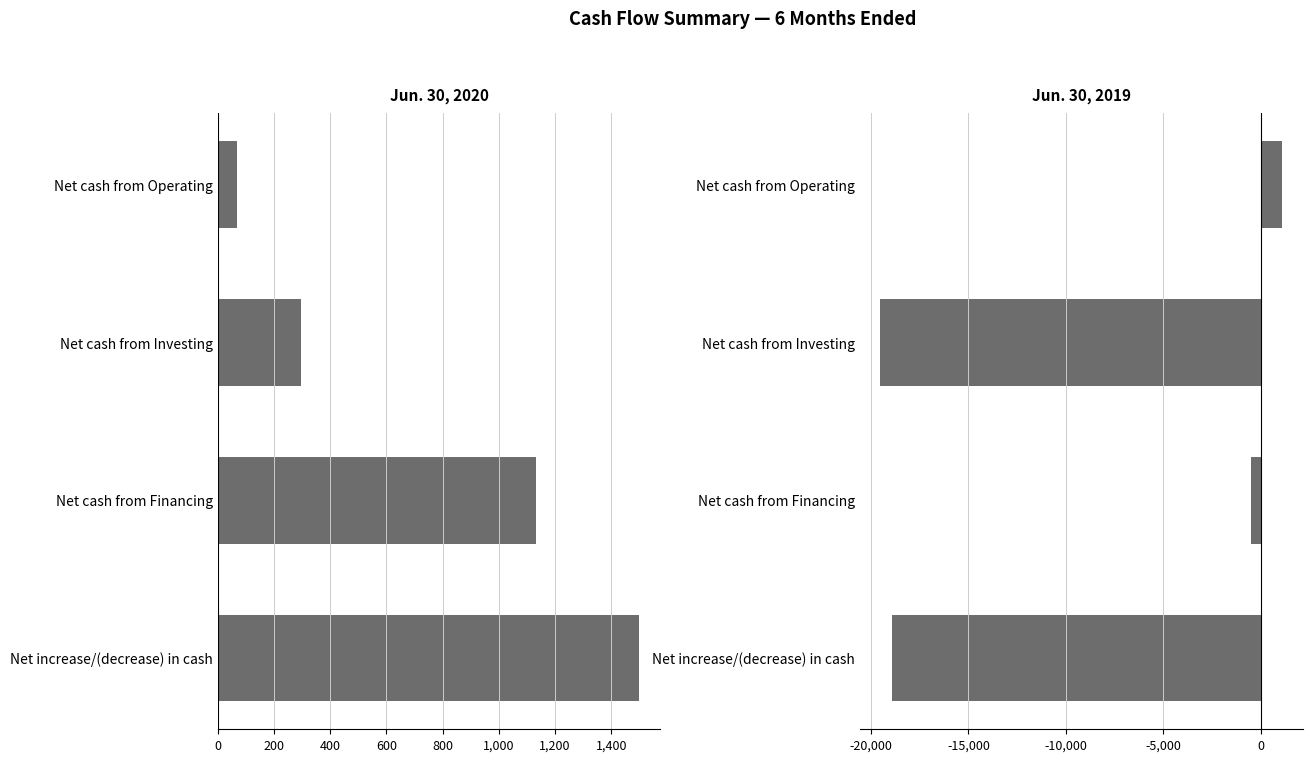

What is the sum of all Jun. 30, 2020 values?

3000